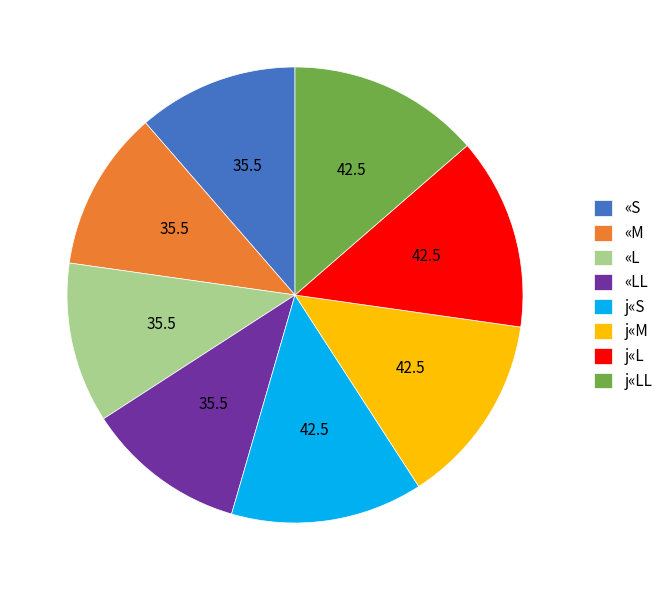

Do j«LL and j«M together represent more than half of the pie?

No